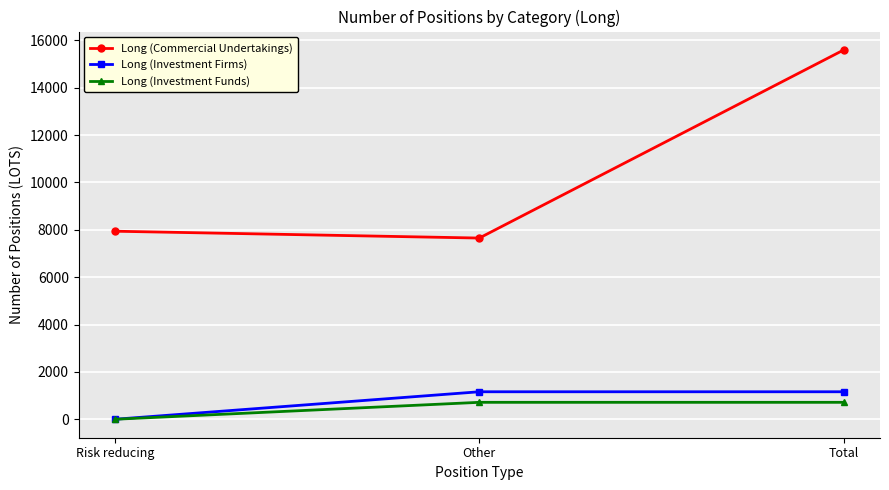

What is the difference between the maximum and minimum values in the Long (Investment Firms) series?

1161.0